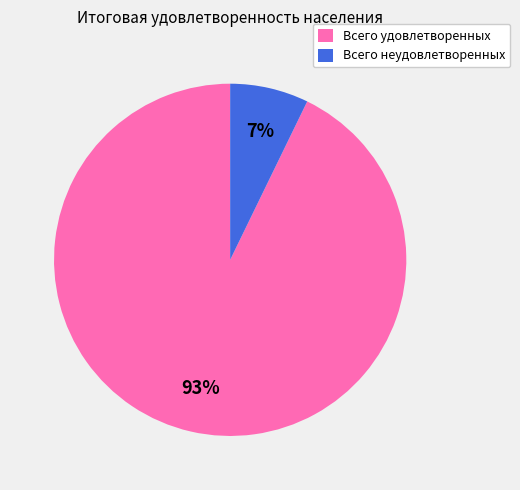

Rank the categories by value from highest to lowest.

Всего удовлетворенных, Всего неудовлетворенных